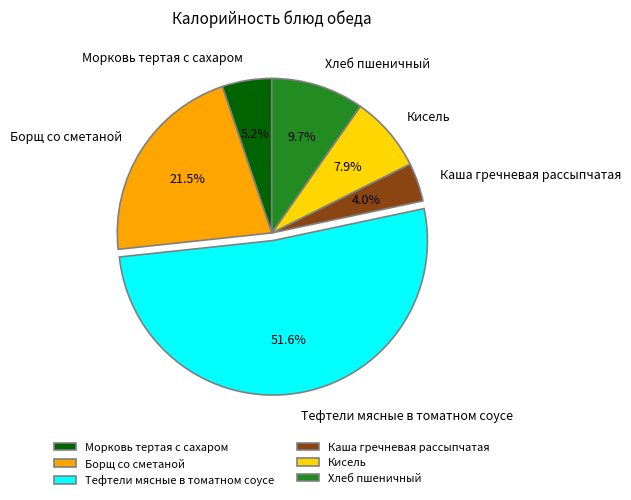

Does any single category account for the majority?

Yes